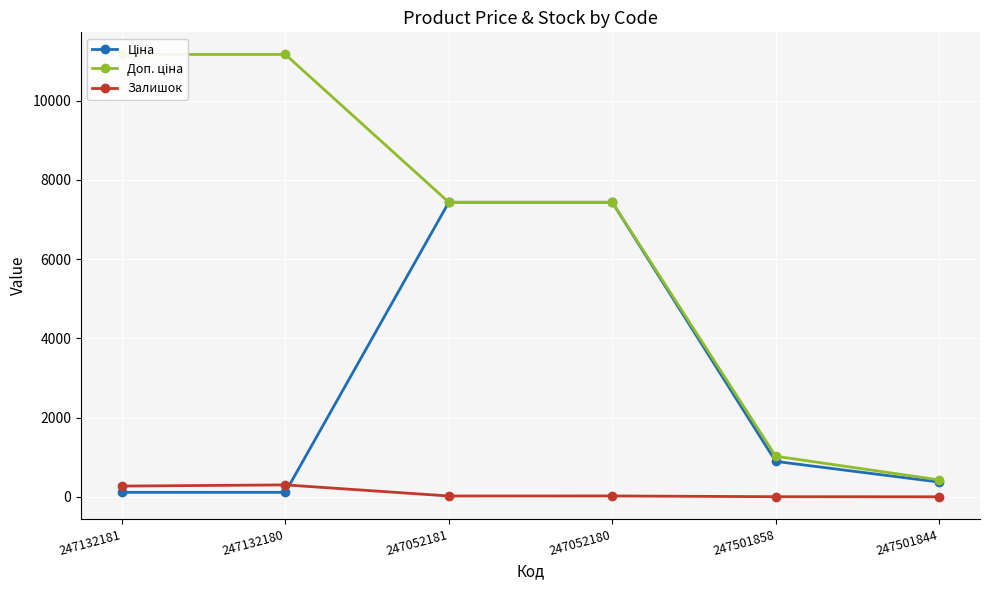

At how many categories does at least one series exceed 5079?

4